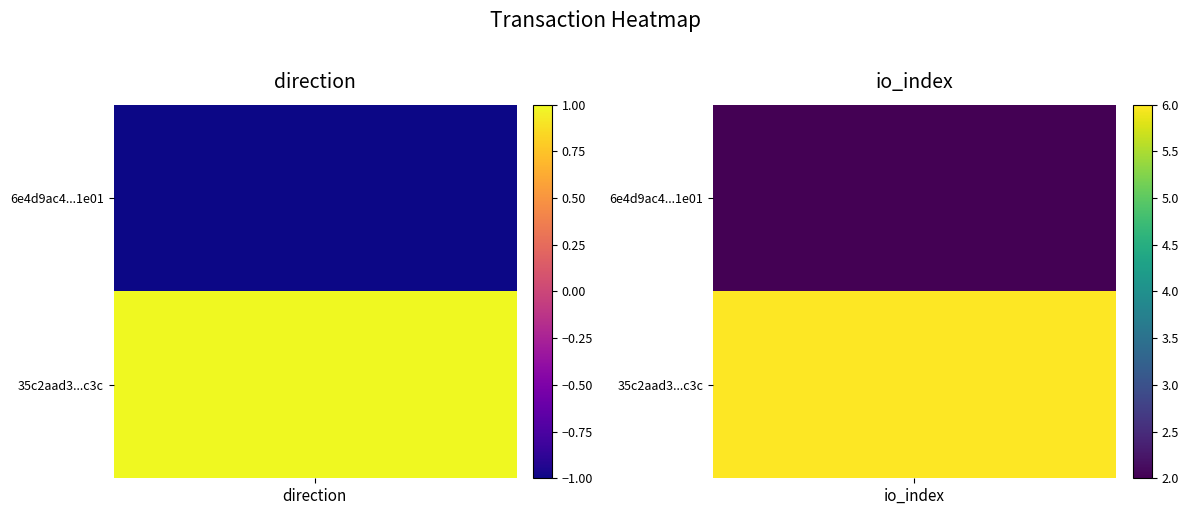

List the series in order of their peak value, lowest first.

6e4d9ac41bd2dbb6086ad544674c82b1a071e01, 35c2aad344da152c8ff70f9a382fbfad6799c3c